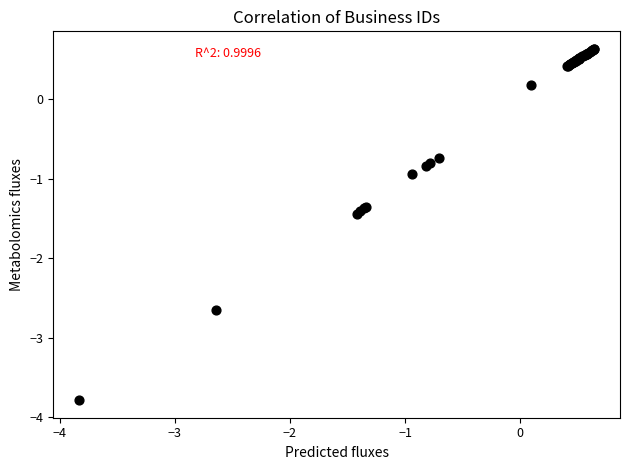

What Y value in the scatter plot is closest to -1?

-0.9